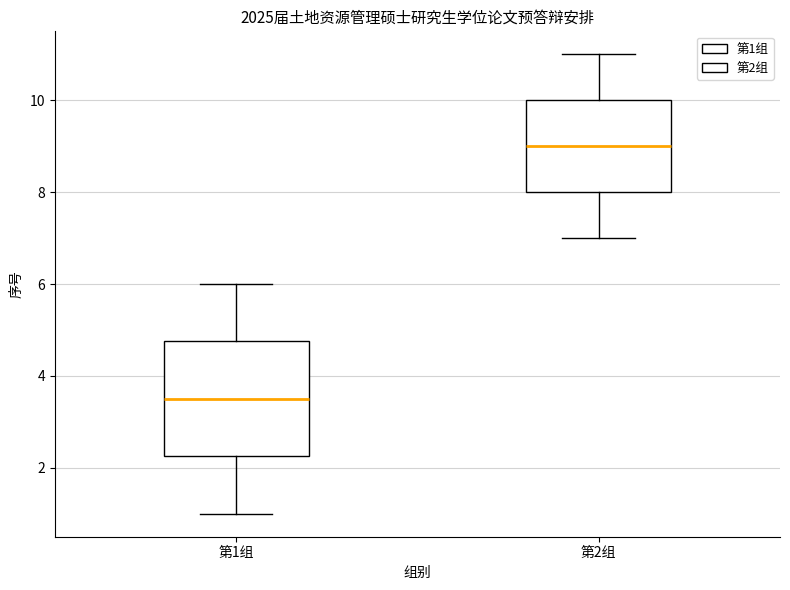

Which box's median line is the highest?

第2组